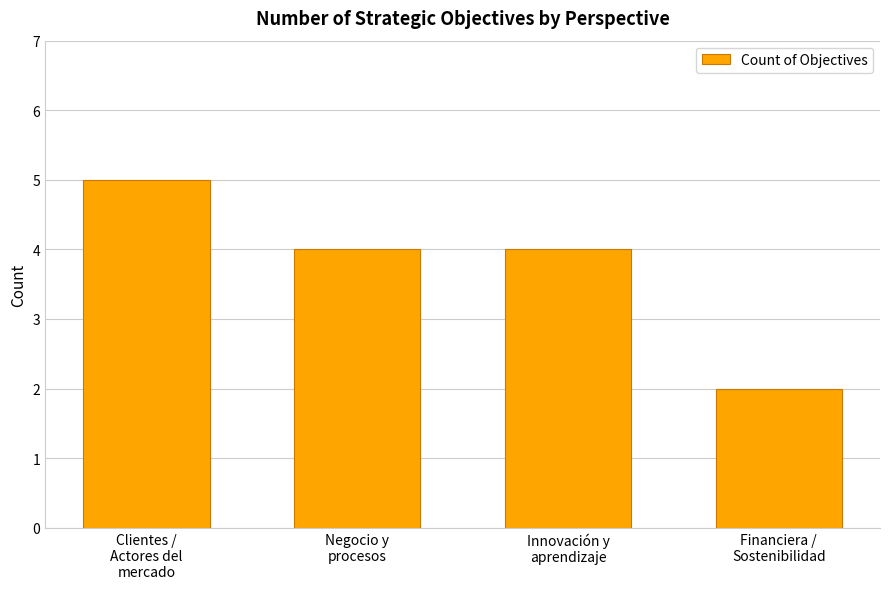

What is the change in value from Clientes /
Actores del
mercado to Innovación y
aprendizaje?

-1